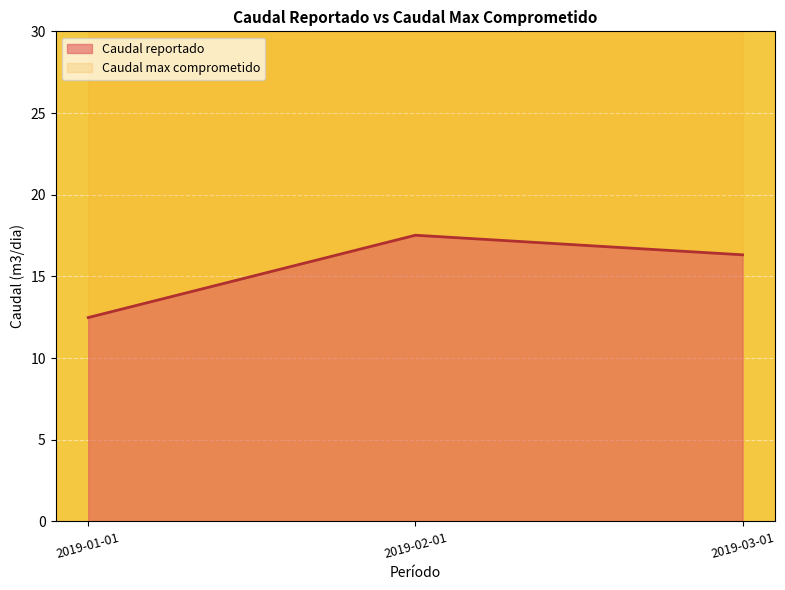

What is the difference between the values at 2019-02-01 and 2019-01-01?

5.0